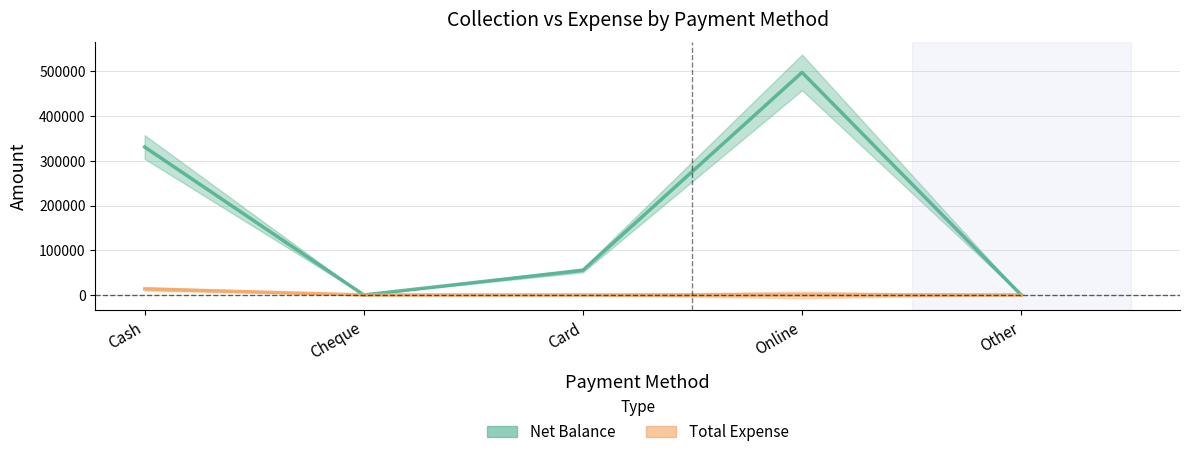

Between Card and Online, which series saw the biggest shift?

Net Balance